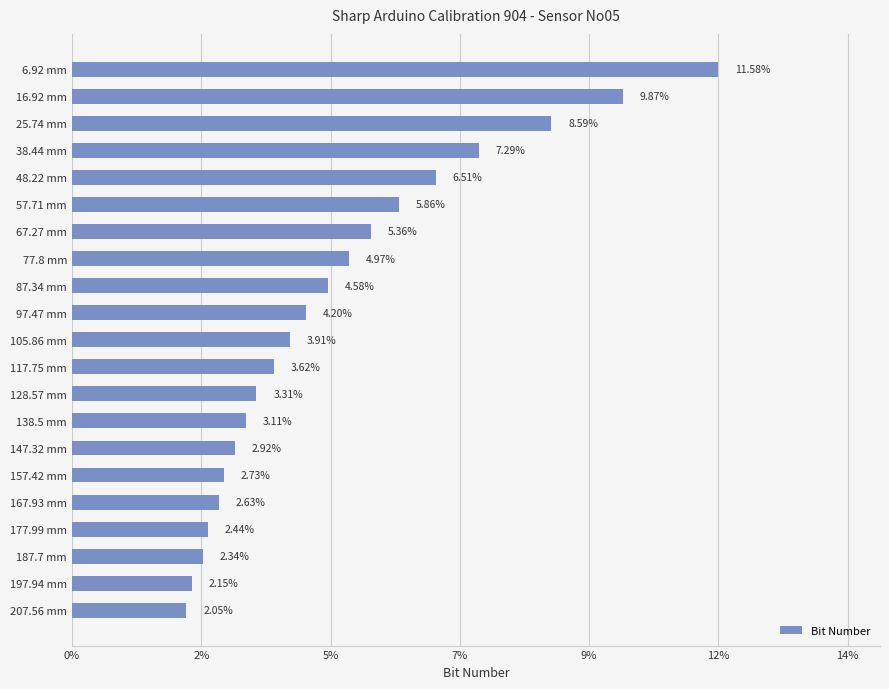

Does the chart contain any negative values?

No